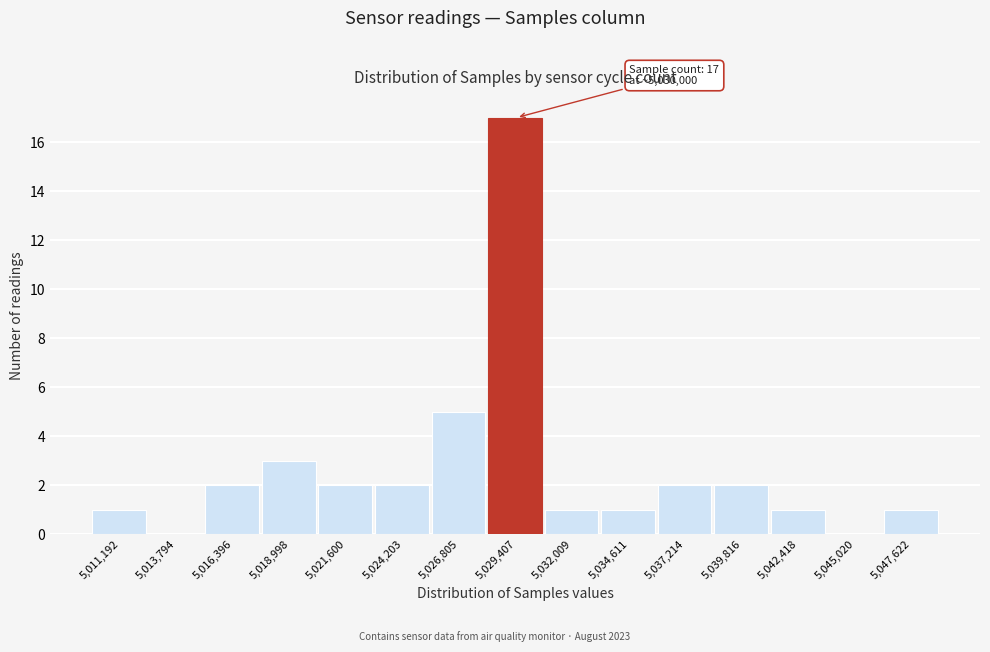

Reading left to right, list all the values displayed in this chart.

5,011,192=1	5,013,794=0	5,016,396=2	5,018,998=3	5,021,600=2	5,024,203=2	5,026,805=5	5,029,407=17	5,032,009=1	5,034,611=1	5,037,214=2	5,039,816=2	5,042,418=1	5,045,020=0	5,047,622=1